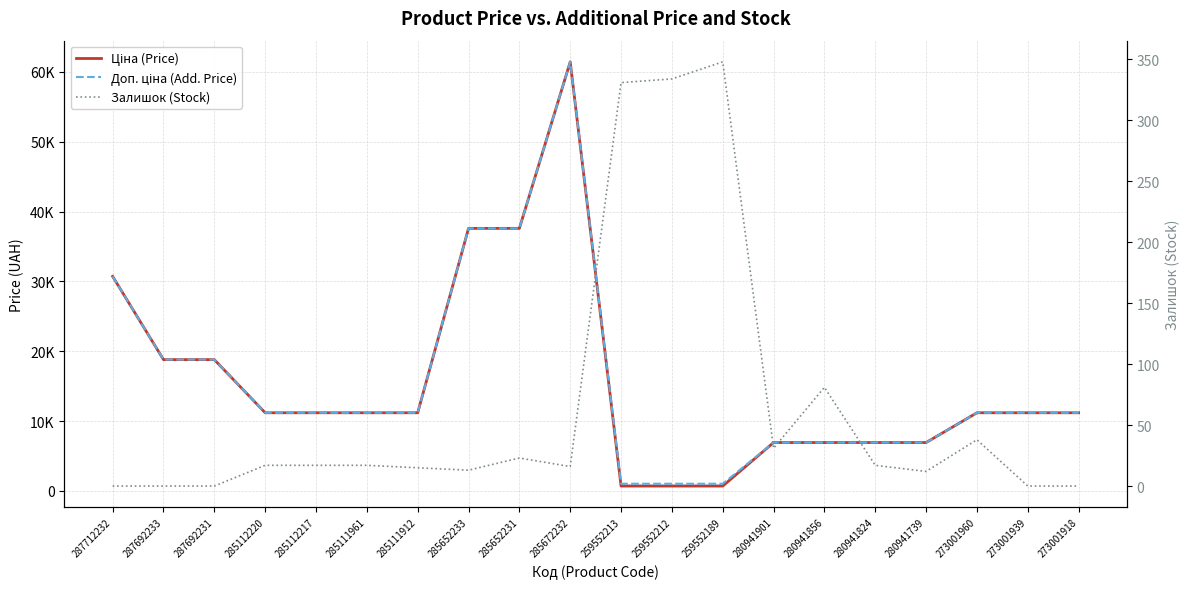

What are all the series names shown in the legend?

Ціна (Price), Доп. ціна (Add. Price), Залишок (Stock)